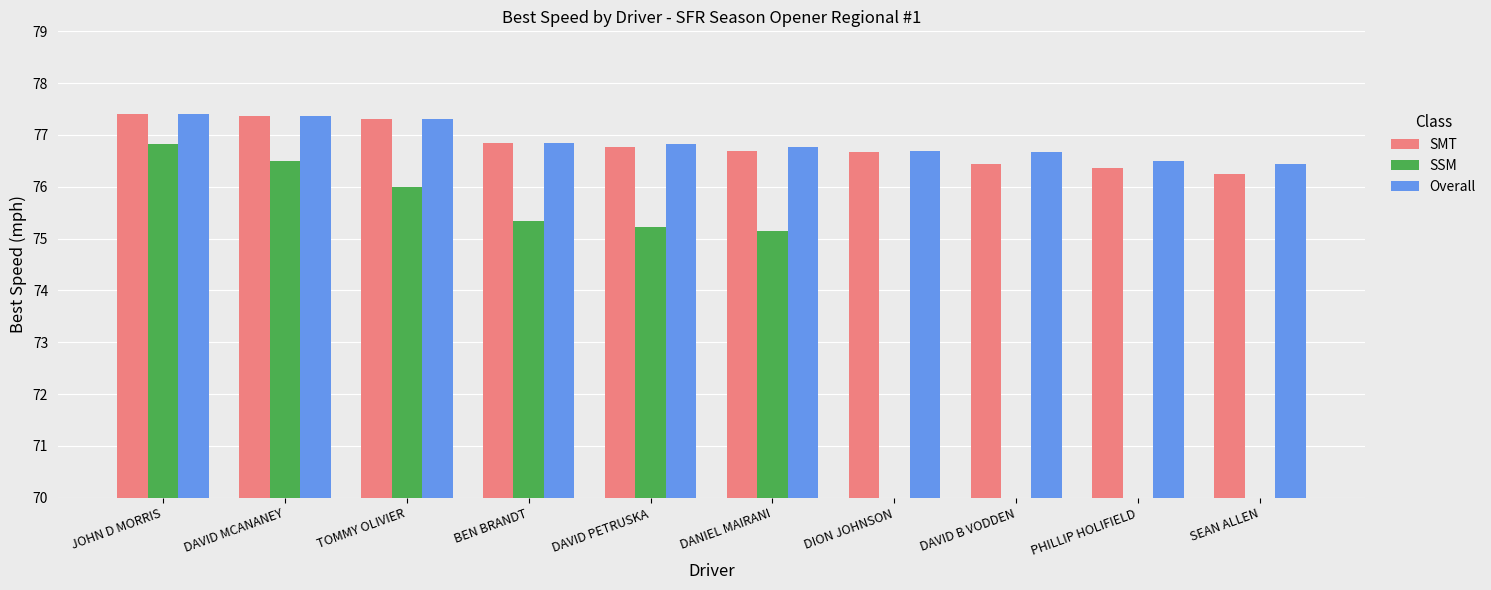

Read the SMT value at DAVID MCANANEY.

77.4